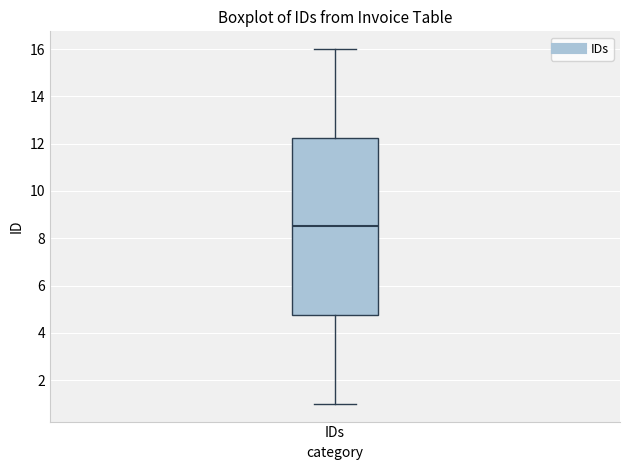

Where does the lower whisker of the box for IDs end on the y-axis? The values are not printed on the chart, so give them approximately, as read against the axis.

1.0